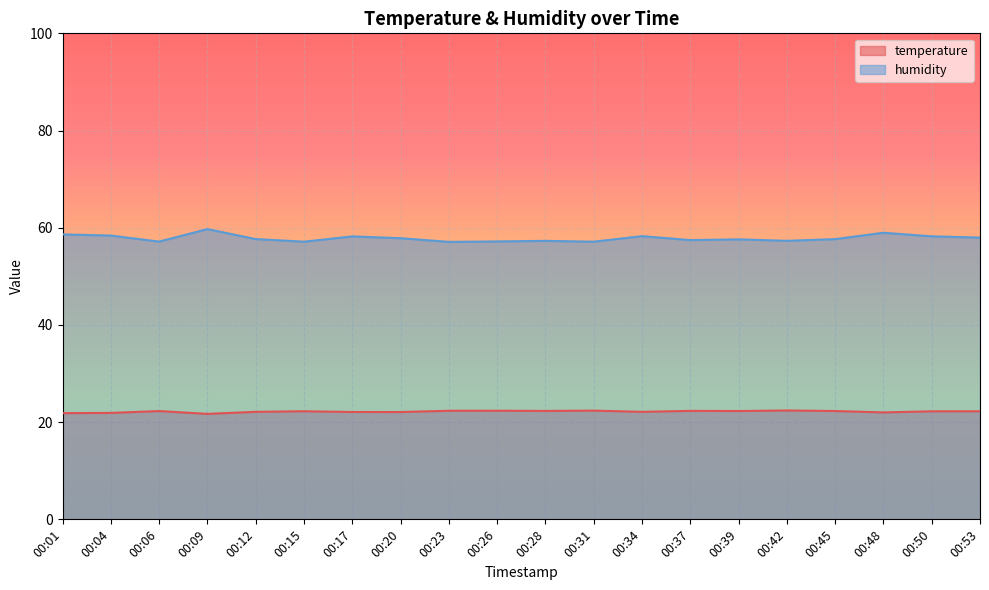

What are all the series names shown in the legend?

temperature, humidity